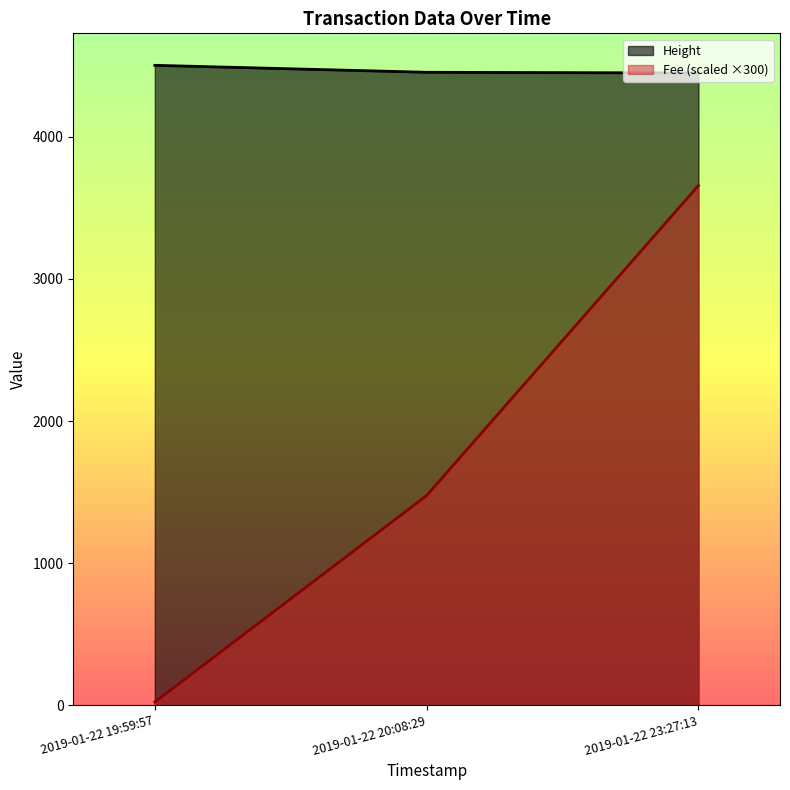

Which series has the widest spread of values?

Fee (scaled ×300)